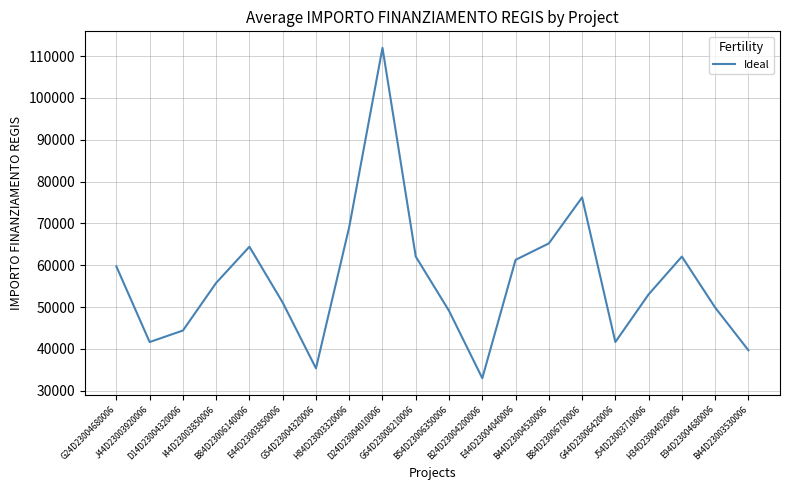

What is the maximum value shown in the chart?

111949.1